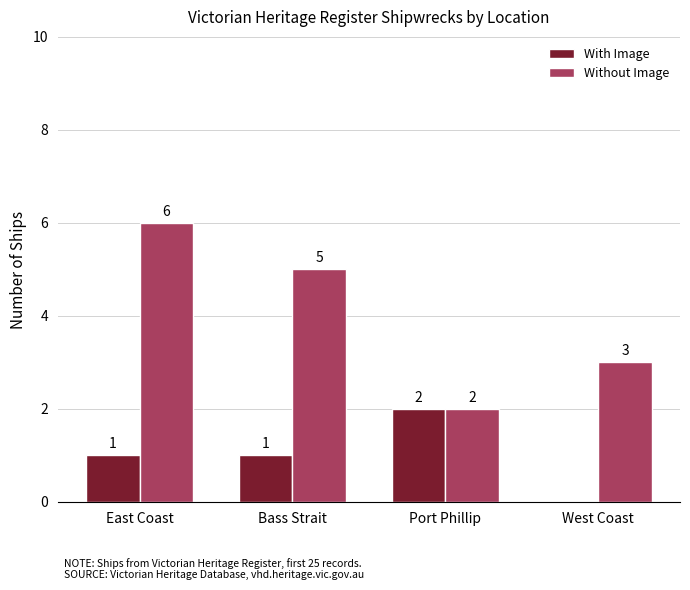

What is the sum of all With Image values?

4